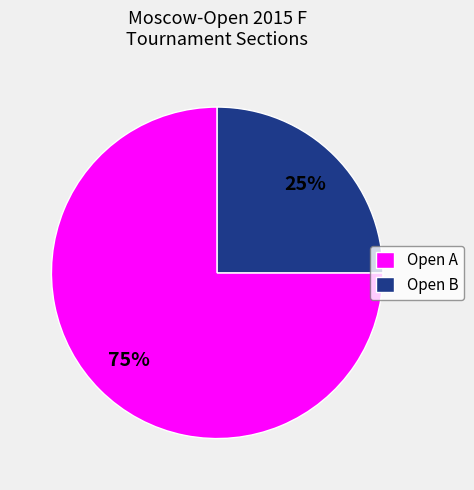

Rank the categories by value from highest to lowest.

Open A, Open B